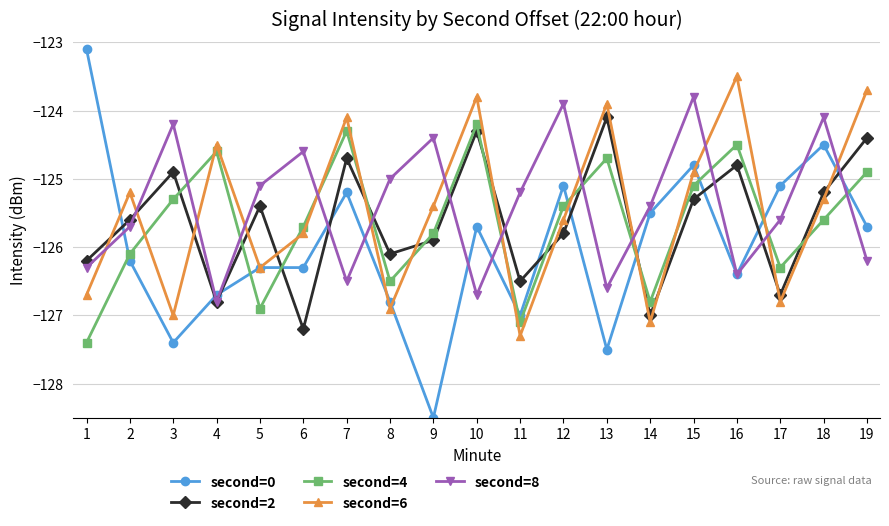

What is the greatest value displayed?

-123.1